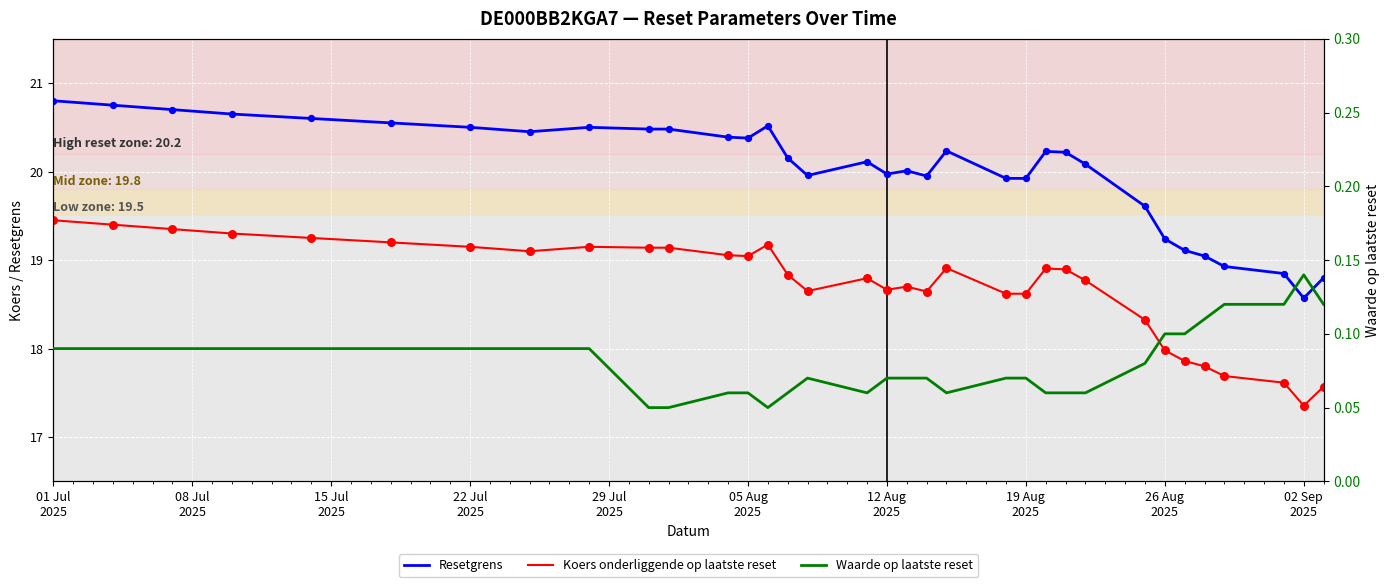

What are all the series names shown in the legend?

Resetgrens, Koers onderliggende op laatste reset, Waarde op laatste reset